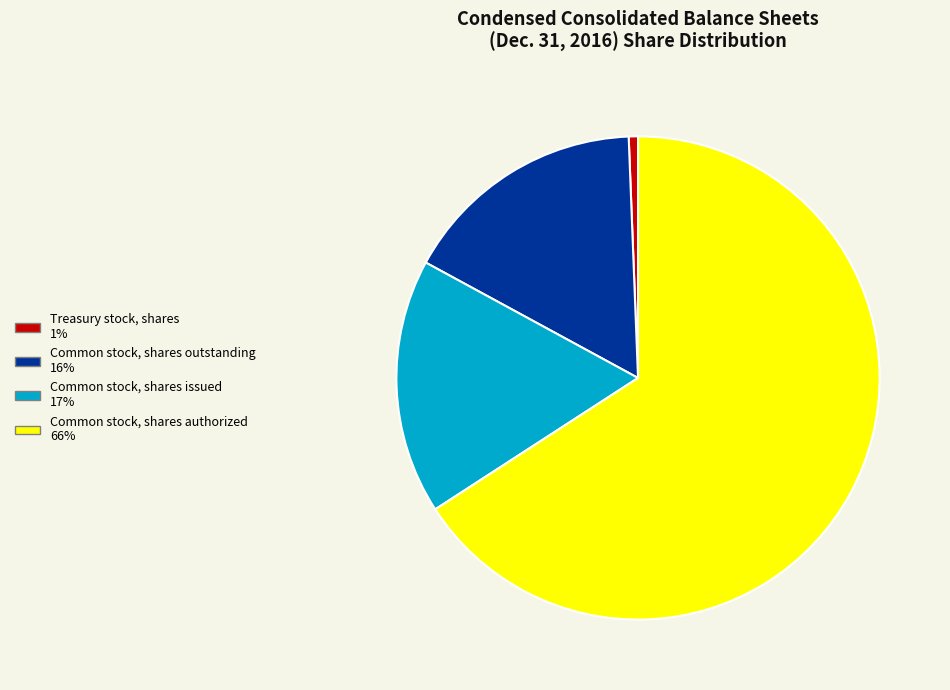

Is it true that Treasury stock, shares is 1% of the pie?

True